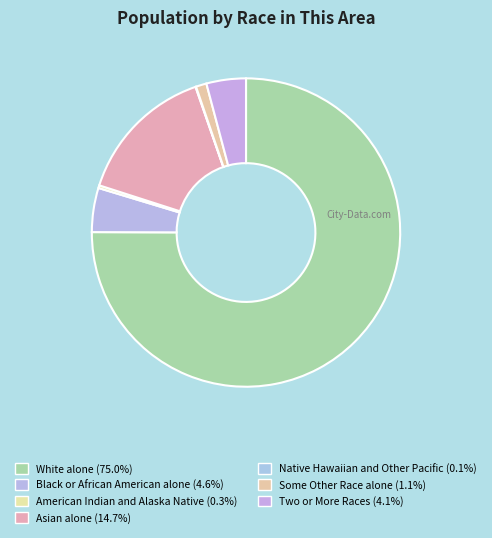

What is the smallest slice in the pie chart?

Native Hawaiian and Other Pacific